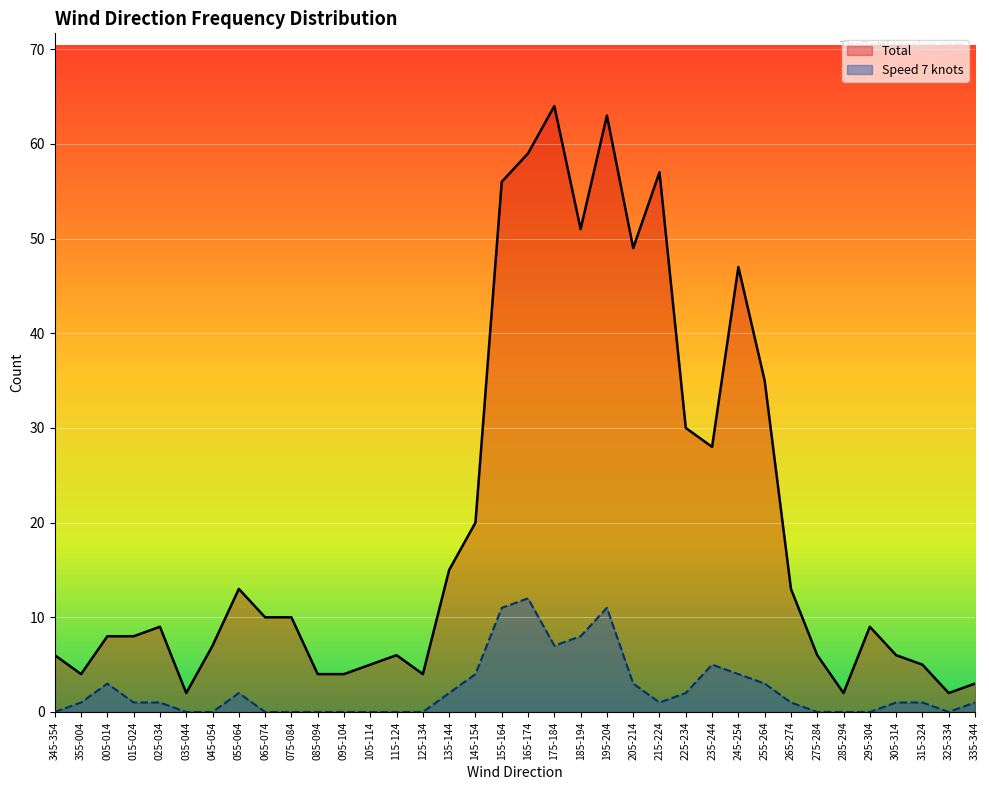

At which category is the sum across all series the highest?

195-204